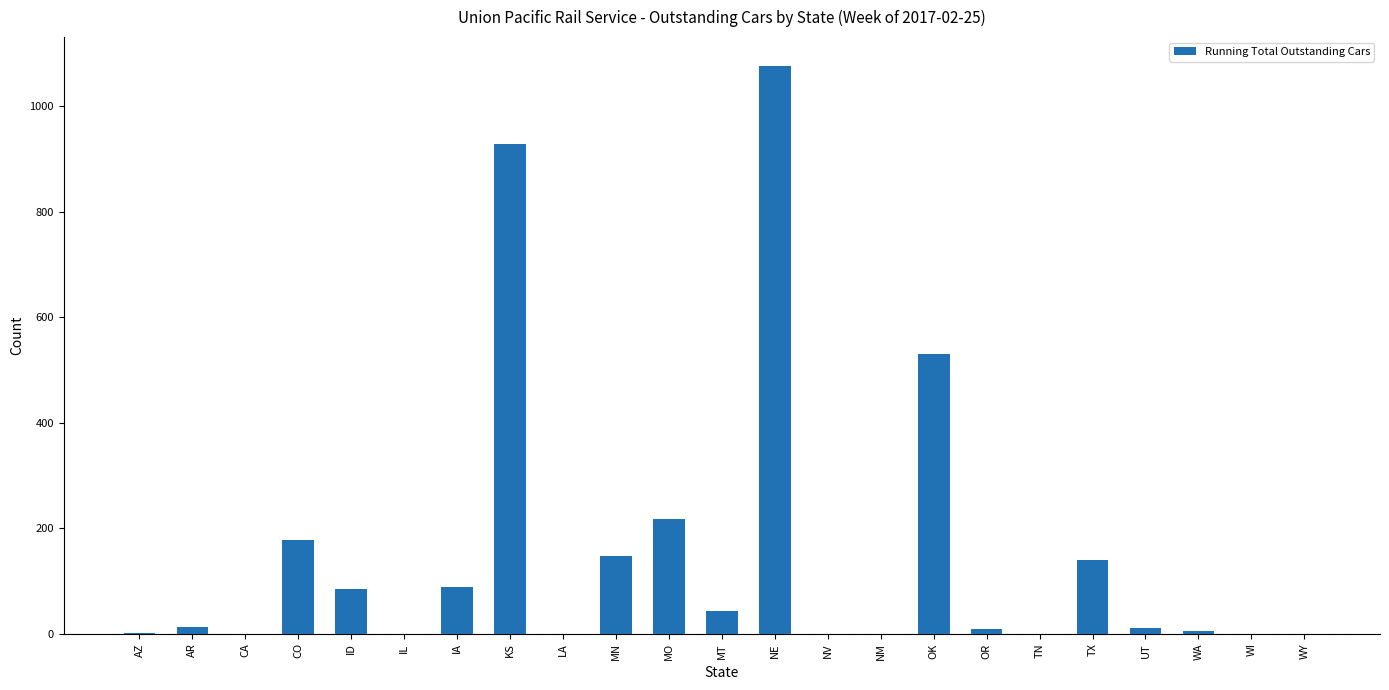

Which category has the highest value across all series?

NE